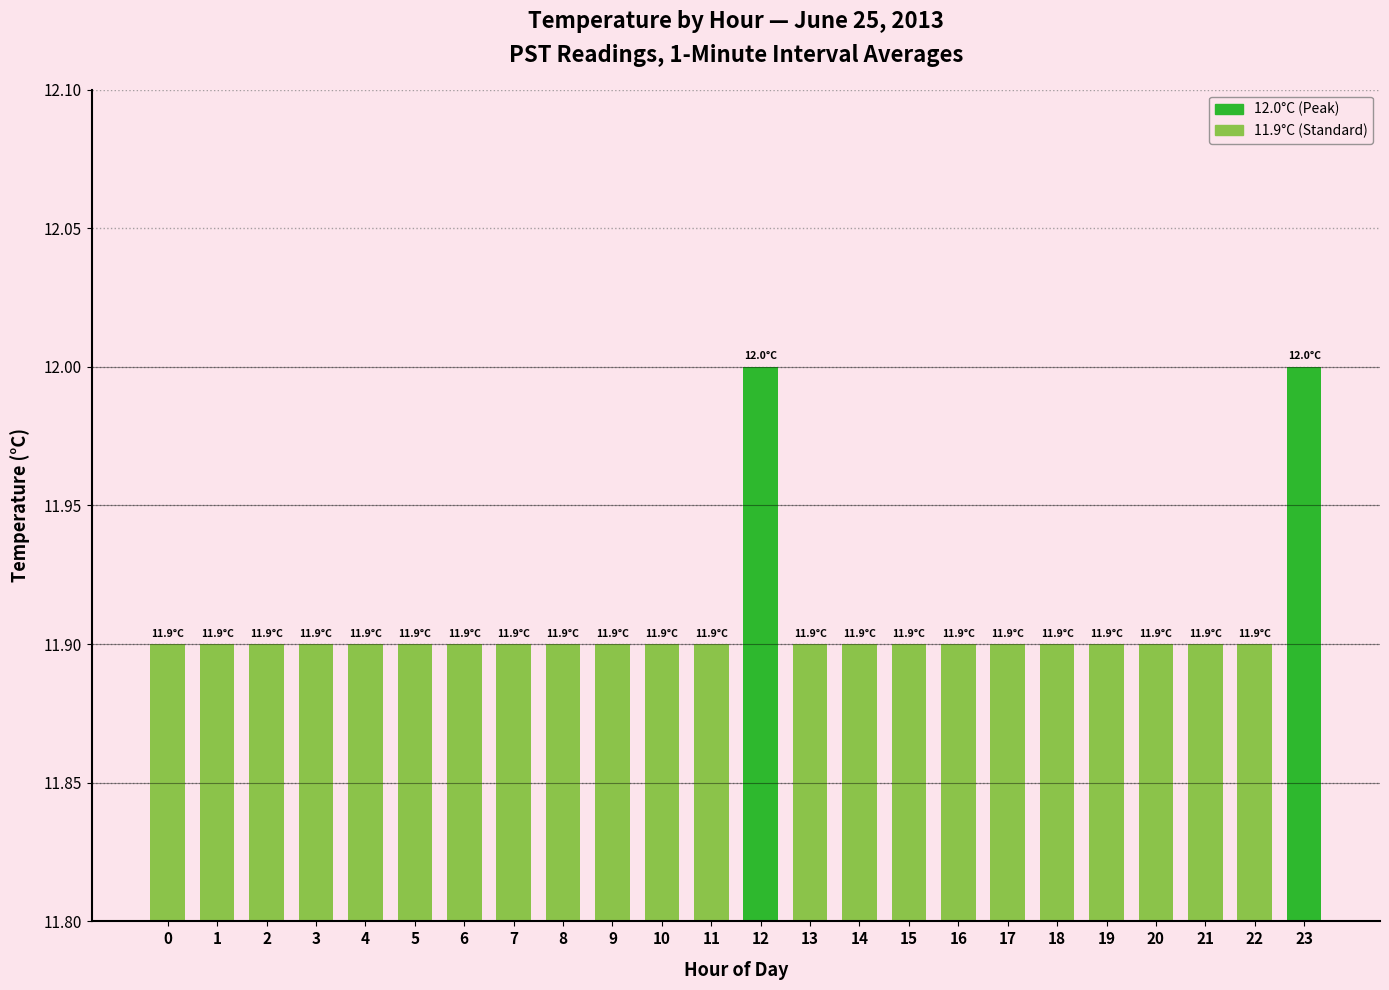

Count the number of data series in this chart.

1